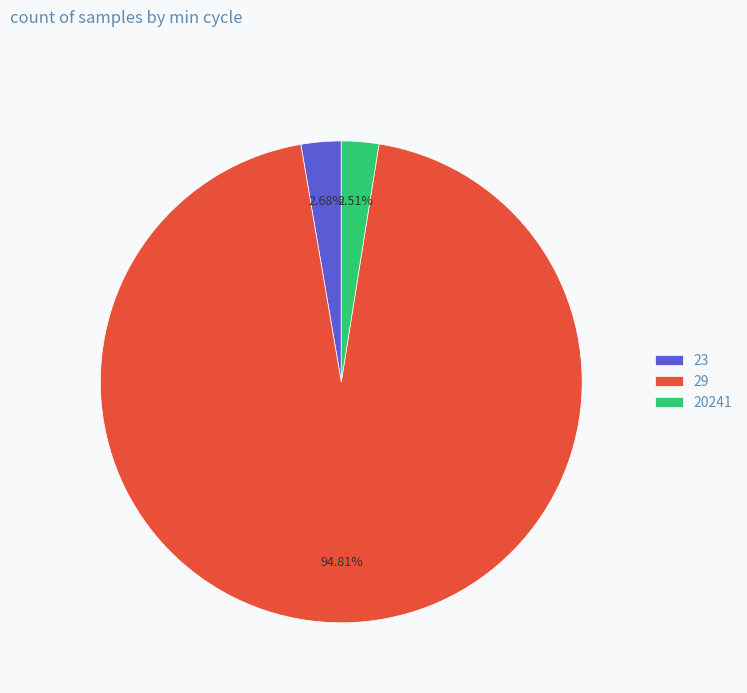

Is it true that 29 is 24% of the pie?

False